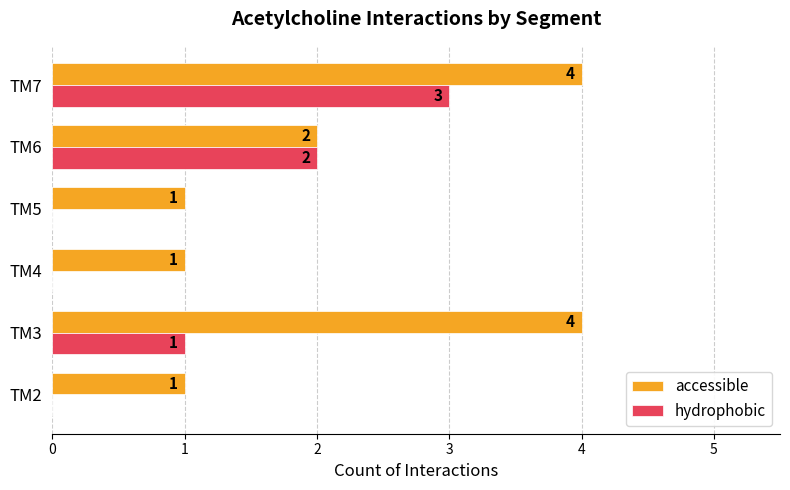

At which category is the sum across all series the highest?

TM7